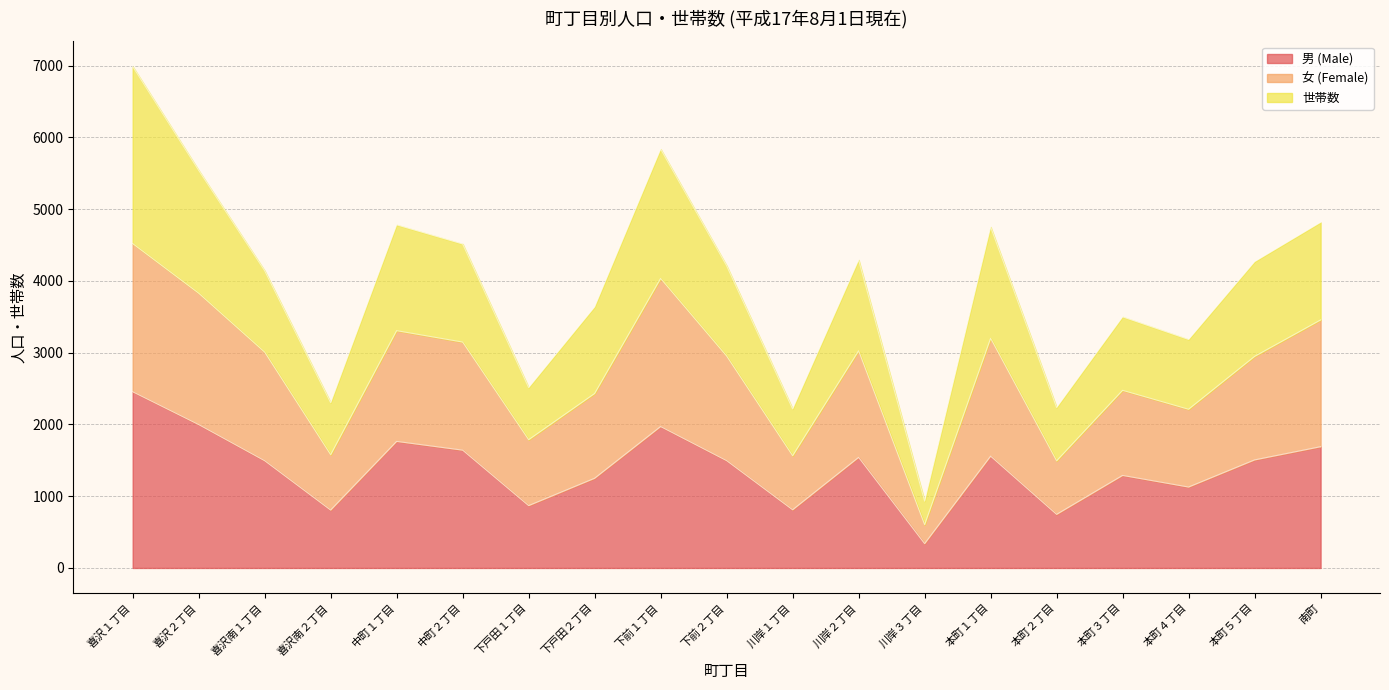

What is the minimum value for 男 (Male)?

338